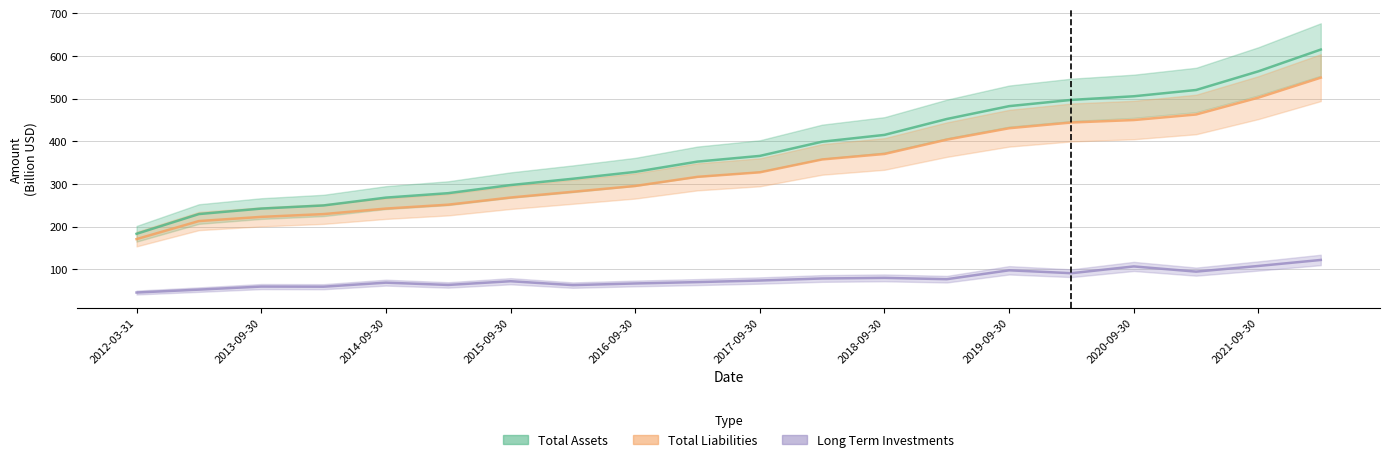

True or false: Total Assets and Long Term Investments cross at least once.

False